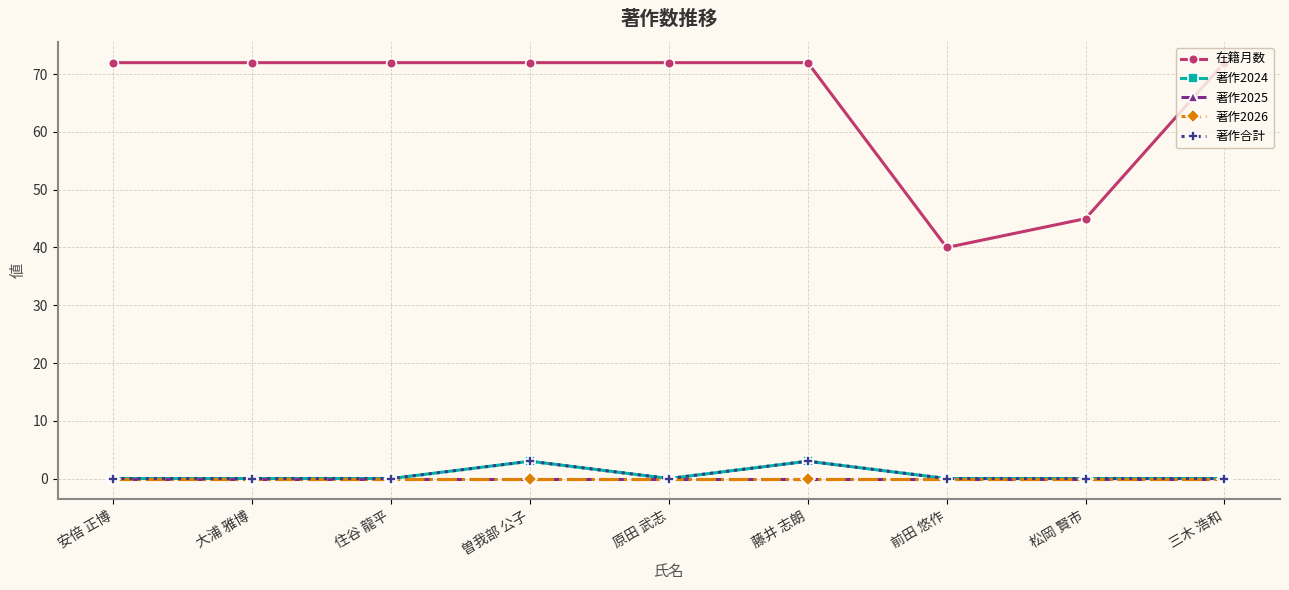

How many lines are shown in the chart?

5